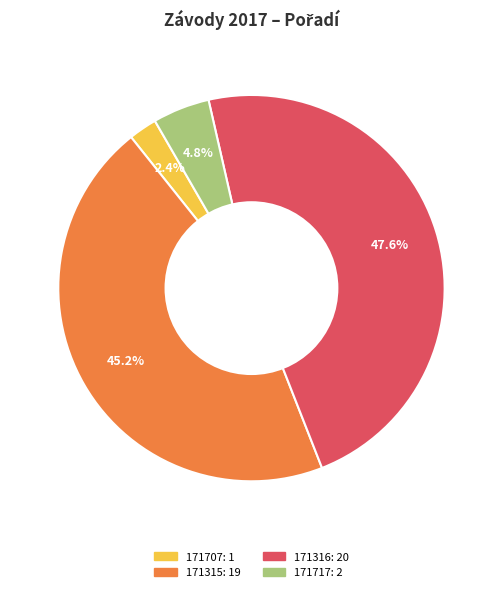

To the nearest percent, what is the difference between the largest and smallest slice percentages?

45%